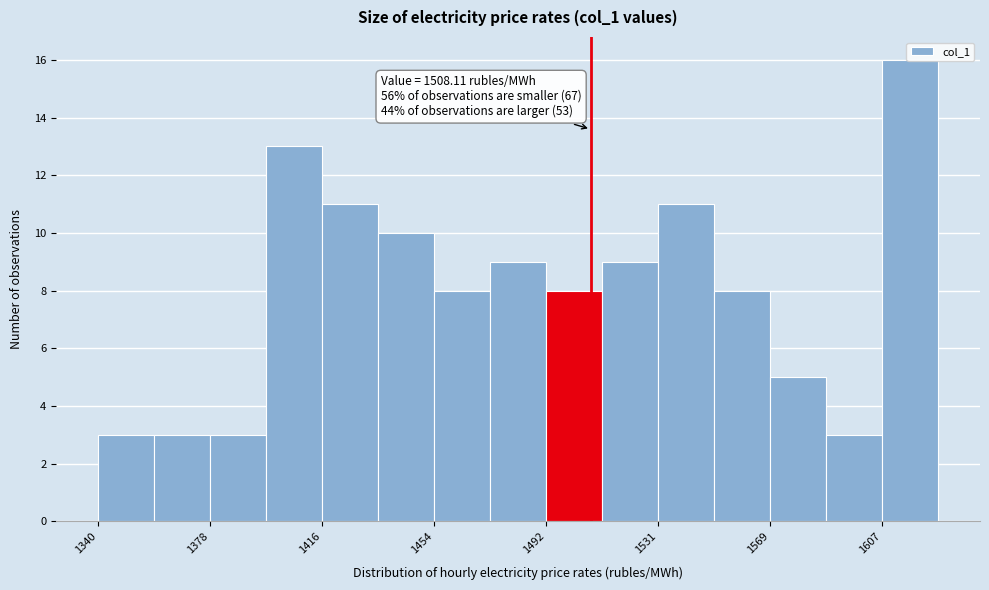

Around what value on the x-axis is the tallest bar? Give the approximate position of its centre, as read against the axis.

1615